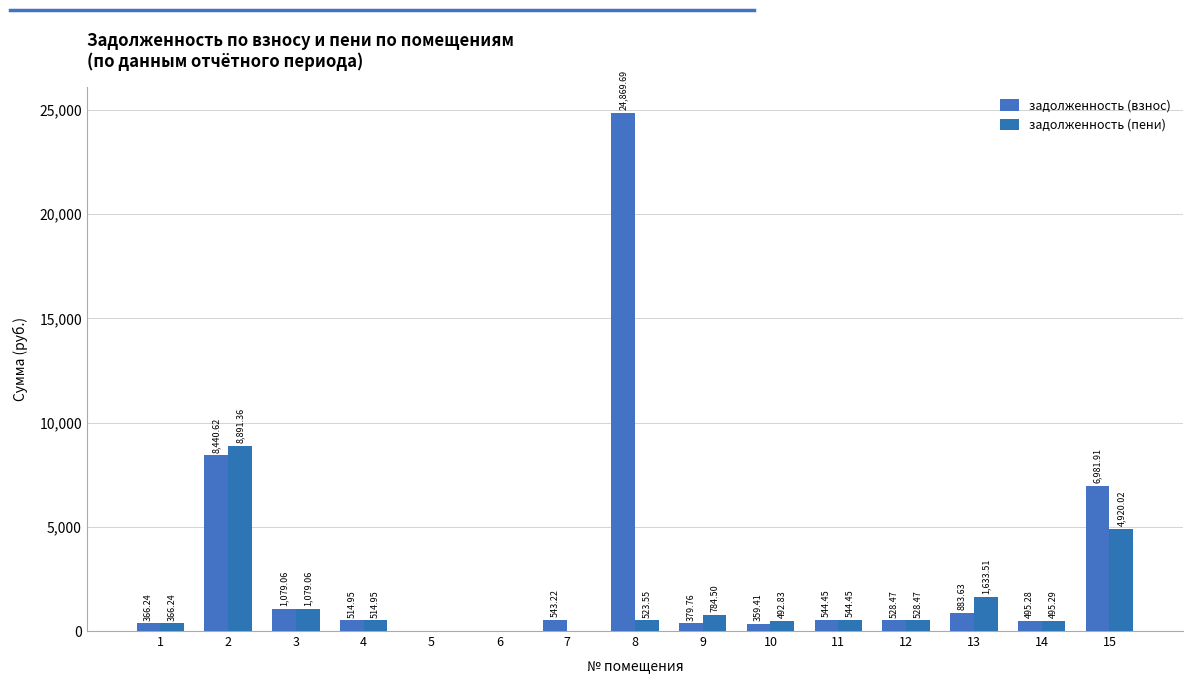

Reading left to right, what are all the values shown in this chart?

задолженность (взнос): 1=366.2	2=8440.6	3=1079.1	4=515.0	5=0.0	6=0.0	7=543.2	8=24869.7	9=379.8	10=359.4	11=544.5	12=528.5	13=883.6	14=495.3	15=6981.9
задолженность (пени): 1=366.2	2=8891.4	3=1079.1	4=515.0	5=0.0	6=0.0	7=0.0	8=523.5	9=784.5	10=492.8	11=544.5	12=528.5	13=1633.5	14=495.3	15=4920.0